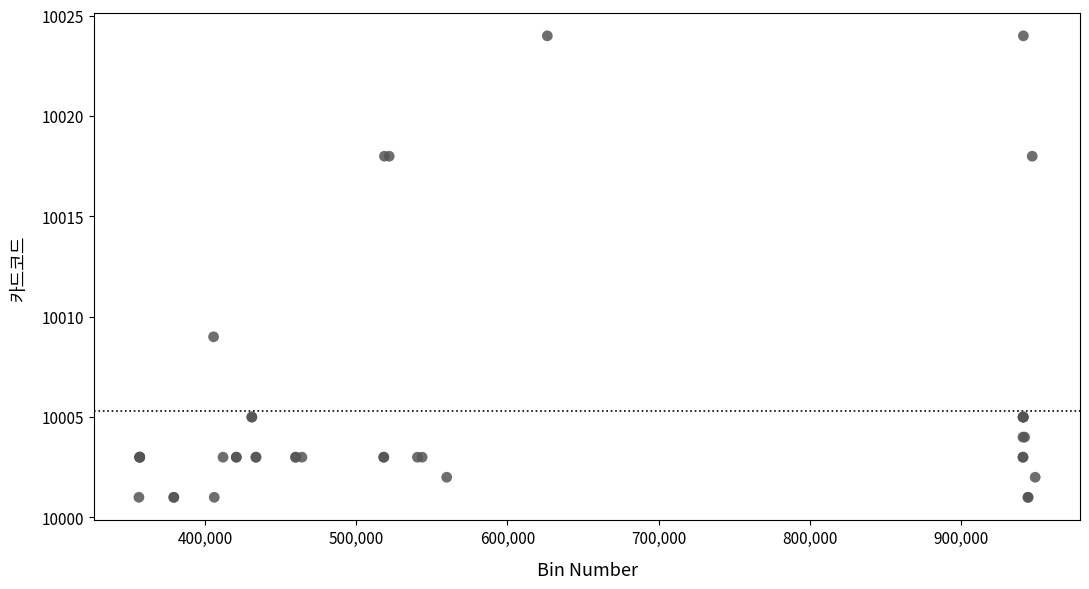

What Y value in the scatter plot is closest to 10012?

10009